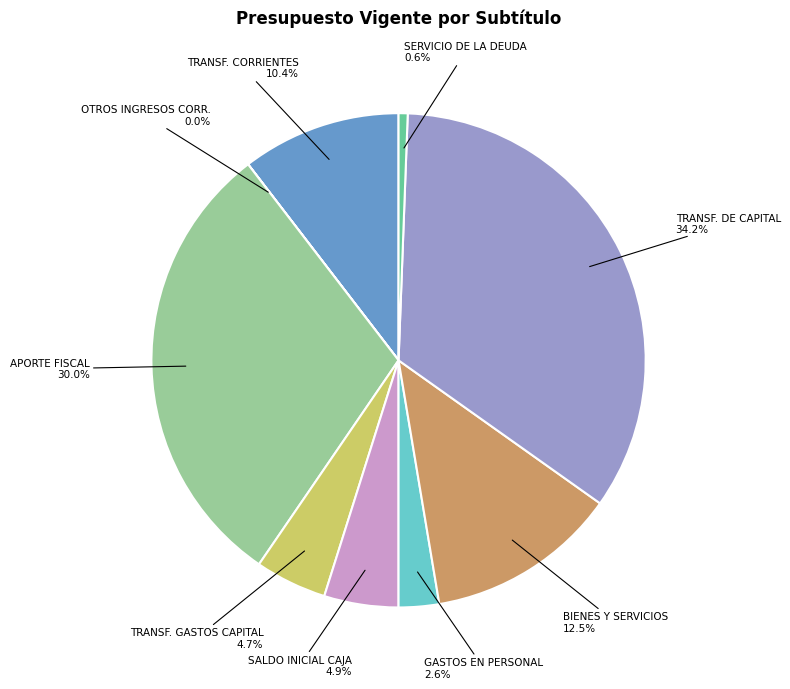

To the nearest percent, what is the average slice percentage?

11%